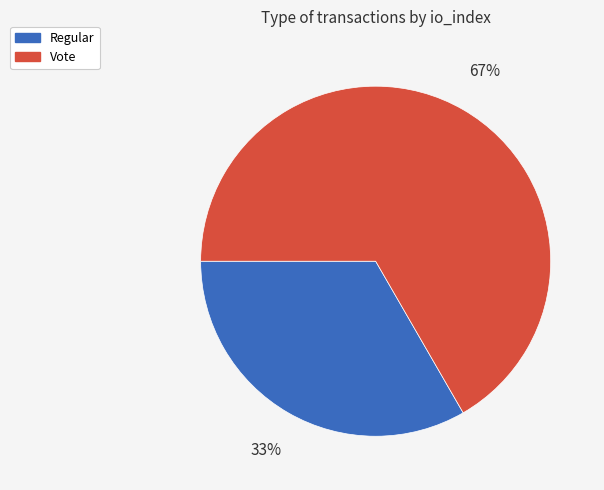

Which has a higher value, Regular or Vote?

Vote